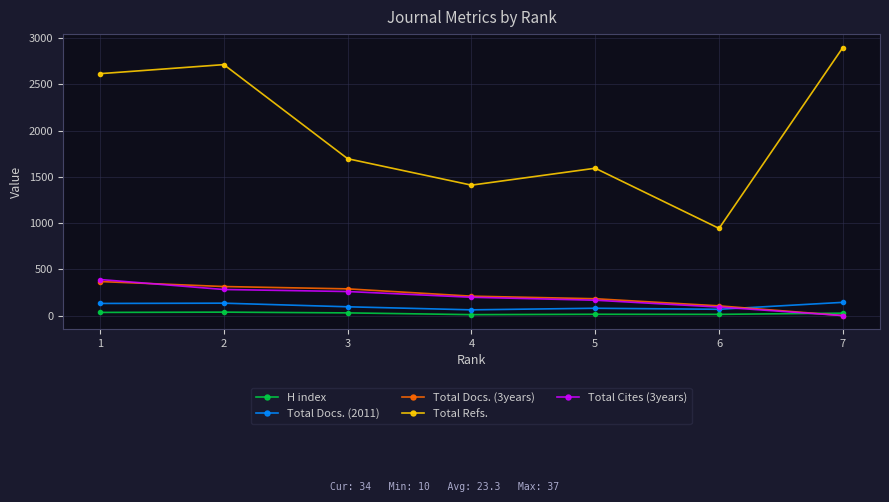

True or false: Total Docs. (3years) has a value of 289 at 3.

True